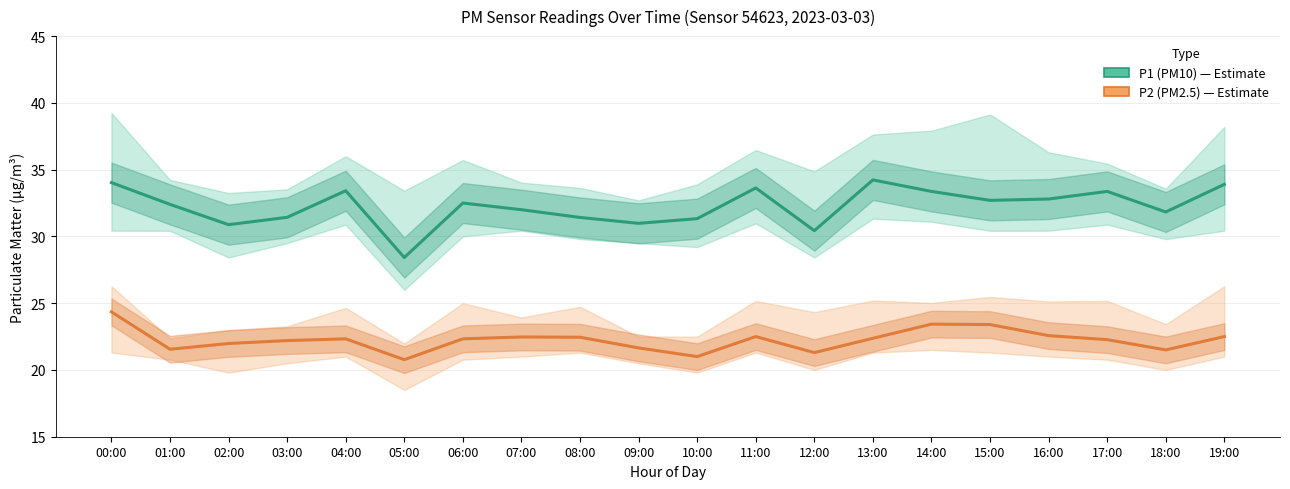

How many data points does each series have?

20